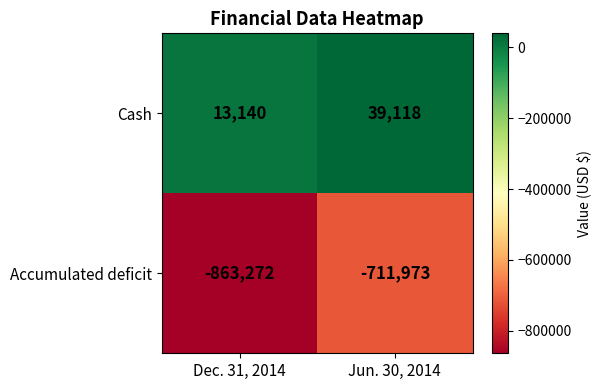

Reading left to right, extract all data points from this chart.

Cash: 13140	39118
Accumulated deficit: -863272	-711973